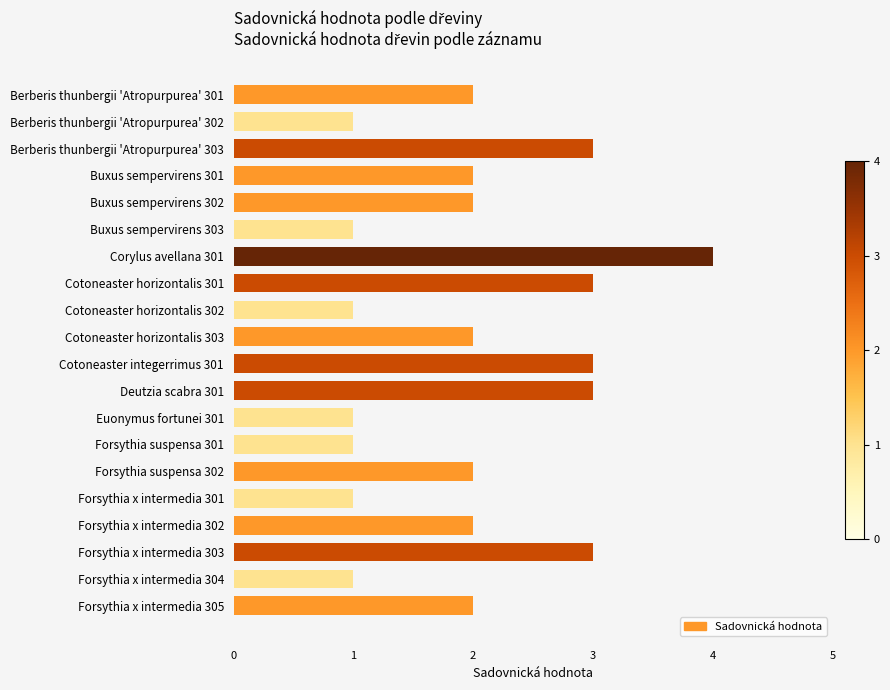

What is the label of the 17th bar from the top?

Forsythia x intermedia 302